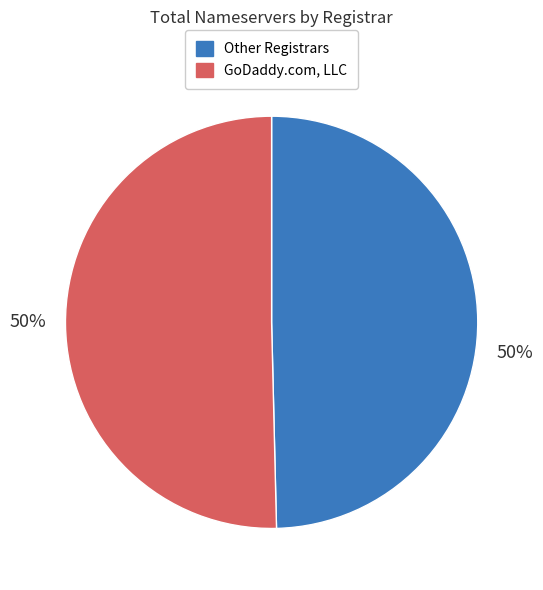

Count the number of slices in the pie.

2